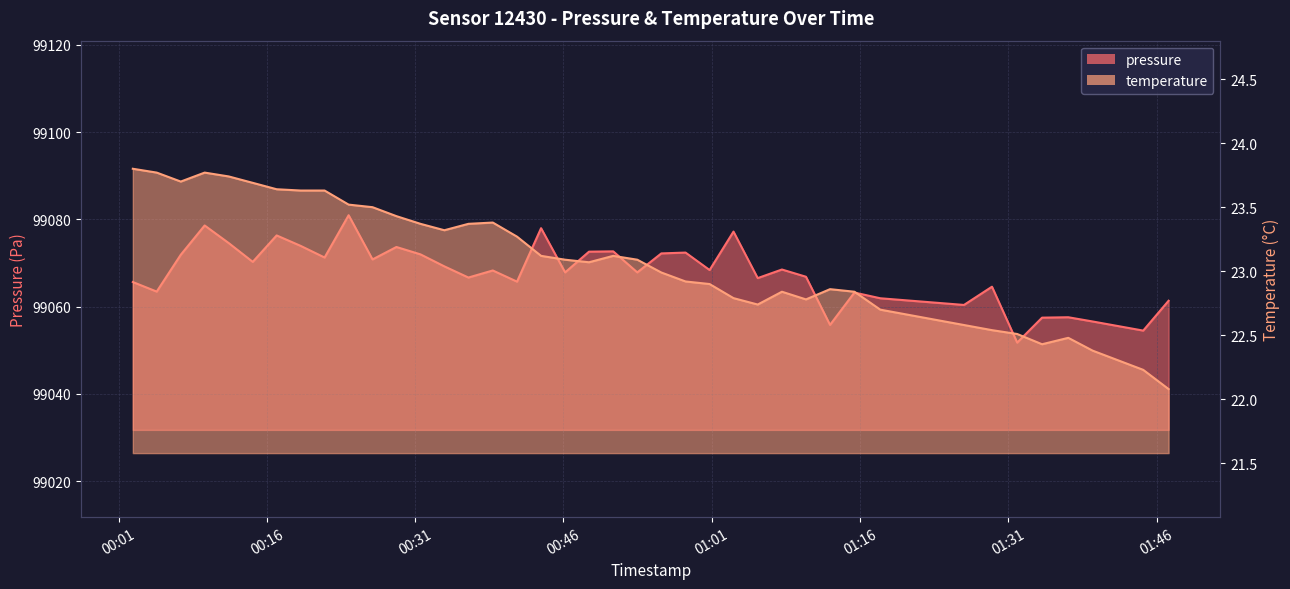

Reading right to left, transcribe all the data shown in this chart.

pressure: 2022-07-29T01:47:13=99061.3	2022-07-29T01:44:39=99054.5	2022-07-29T01:39:32=99056.6	2022-07-29T01:37:04=99057.6	2022-07-29T01:34:25=99057.5	2022-07-29T01:31:54=99051.8	2022-07-29T01:29:21=99064.6	2022-07-29T01:26:31=99060.4	2022-07-29T01:18:03=99061.9	2022-07-29T01:15:26=99063.2	2022-07-29T01:12:58=99055.8	2022-07-29T01:10:32=99066.8	2022-07-29T01:08:06=99068.5	2022-07-29T01:05:39=99066.5	2022-07-29T01:03:12=99077.2	2022-07-29T01:00:47=99068.4	2022-07-29T00:58:21=99072.4	2022-07-29T00:55:54=99072.2	2022-07-29T00:53:28=99067.8	2022-07-29T00:51:02=99072.7	2022-07-29T00:48:35=99072.6	2022-07-29T00:46:10=99067.8	2022-07-29T00:43:44=99078.0	2022-07-29T00:41:18=99065.7	2022-07-29T00:38:51=99068.3	2022-07-29T00:36:23=99066.7	2022-07-29T00:33:57=99069.2	2022-07-29T00:31:32=99072.0	2022-07-29T00:29:06=99073.7	2022-07-29T00:26:41=99070.8	2022-07-29T00:24:16=99080.9	2022-07-29T00:21:50=99071.2	2022-07-29T00:19:25=99073.9	2022-07-29T00:16:59=99076.3	2022-07-29T00:14:34=99070.2	2022-07-29T00:12:08=99074.6	2022-07-29T00:09:42=99078.6	2022-07-29T00:07:17=99071.9	2022-07-29T00:04:51=99063.4	2022-07-29T00:02:26=99065.6
temperature: 2022-07-29T01:47:13=22.1	2022-07-29T01:44:39=22.2	2022-07-29T01:39:32=22.4	2022-07-29T01:37:04=22.5	2022-07-29T01:34:25=22.4	2022-07-29T01:31:54=22.5	2022-07-29T01:29:21=22.5	2022-07-29T01:26:31=22.6	2022-07-29T01:18:03=22.7	2022-07-29T01:15:26=22.8	2022-07-29T01:12:58=22.9	2022-07-29T01:10:32=22.8	2022-07-29T01:08:06=22.8	2022-07-29T01:05:39=22.7	2022-07-29T01:03:12=22.8	2022-07-29T01:00:47=22.9	2022-07-29T00:58:21=22.9	2022-07-29T00:55:54=23.0	2022-07-29T00:53:28=23.1	2022-07-29T00:51:02=23.1	2022-07-29T00:48:35=23.1	2022-07-29T00:46:10=23.1	2022-07-29T00:43:44=23.1	2022-07-29T00:41:18=23.3	2022-07-29T00:38:51=23.4	2022-07-29T00:36:23=23.4	2022-07-29T00:33:57=23.3	2022-07-29T00:31:32=23.4	2022-07-29T00:29:06=23.4	2022-07-29T00:26:41=23.5	2022-07-29T00:24:16=23.5	2022-07-29T00:21:50=23.6	2022-07-29T00:19:25=23.6	2022-07-29T00:16:59=23.6	2022-07-29T00:14:34=23.7	2022-07-29T00:12:08=23.7	2022-07-29T00:09:42=23.8	2022-07-29T00:07:17=23.7	2022-07-29T00:04:51=23.8	2022-07-29T00:02:26=23.8